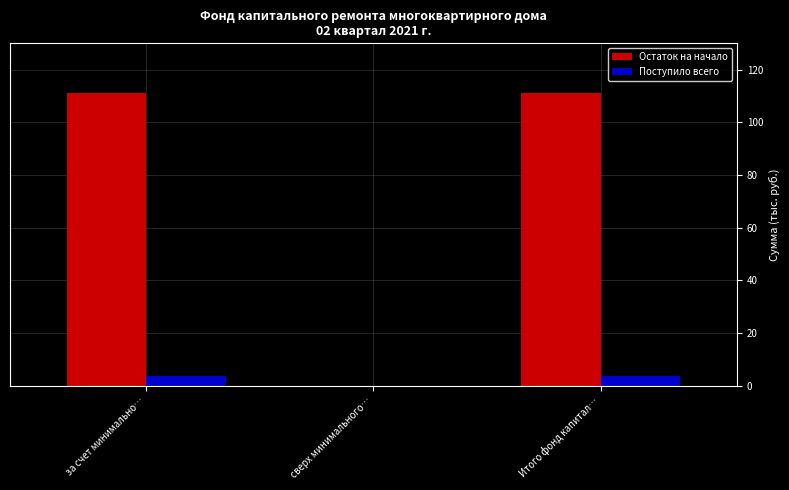

Reading left to right, transcribe all the data shown in this chart.

Остаток на начало: за счет минимально…=111.0	сверх минимального…=0.0	Итого фонд капитал…=111.0
Поступило всего: за счет минимально…=3.5	сверх минимального…=0.0	Итого фонд капитал…=3.5